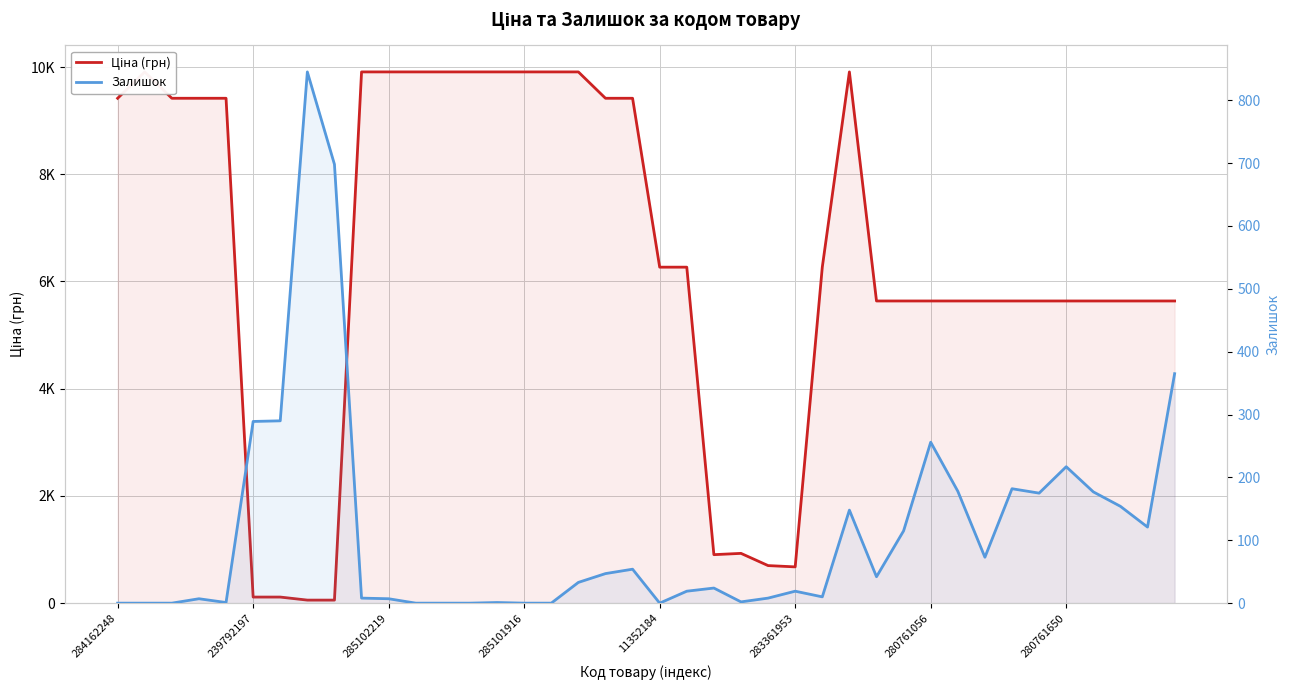

Is it true that Залишок equals 16.9 at 26?

False